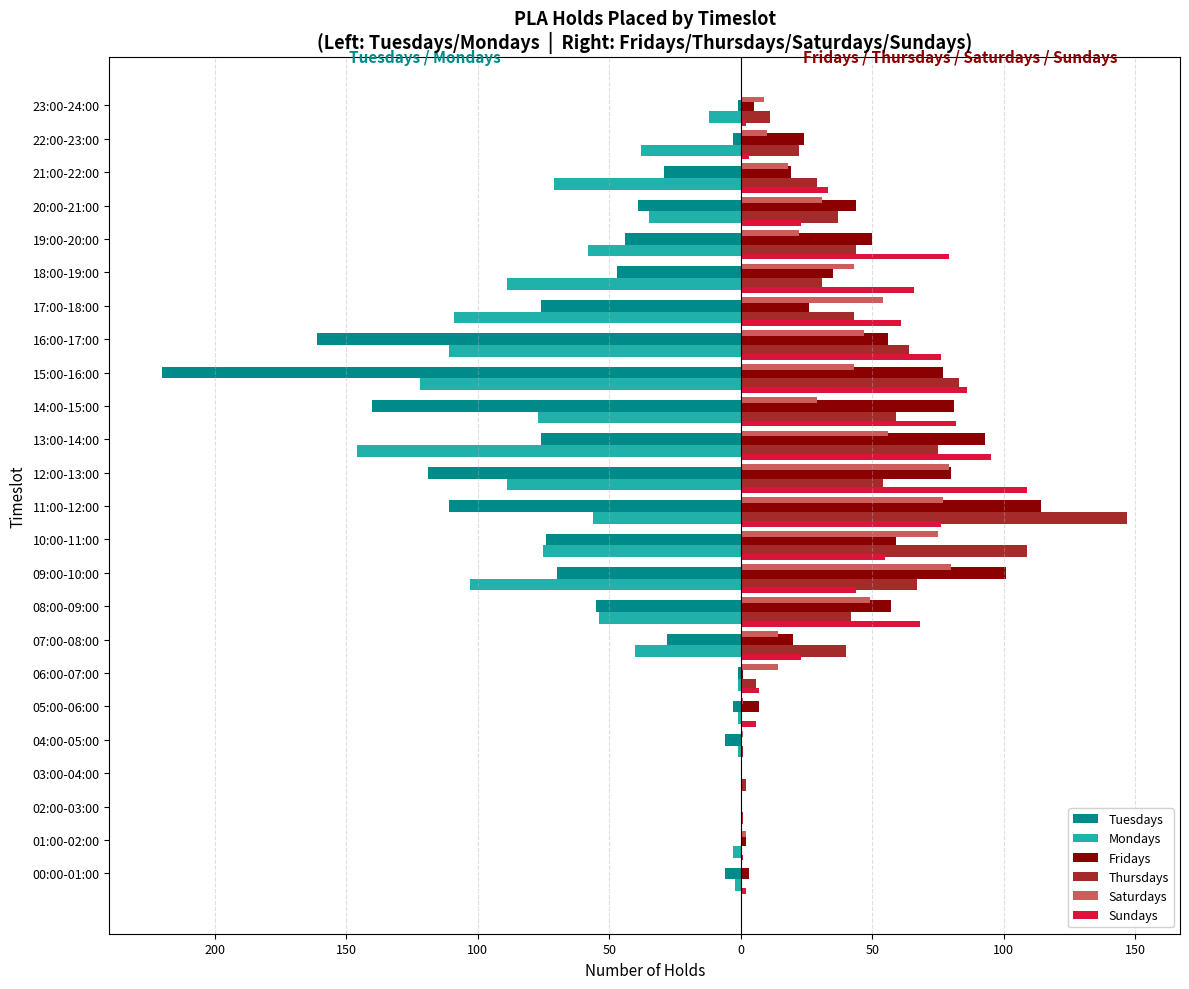

What is the difference between the second highest and second lowest values in the Thursdays series?

109